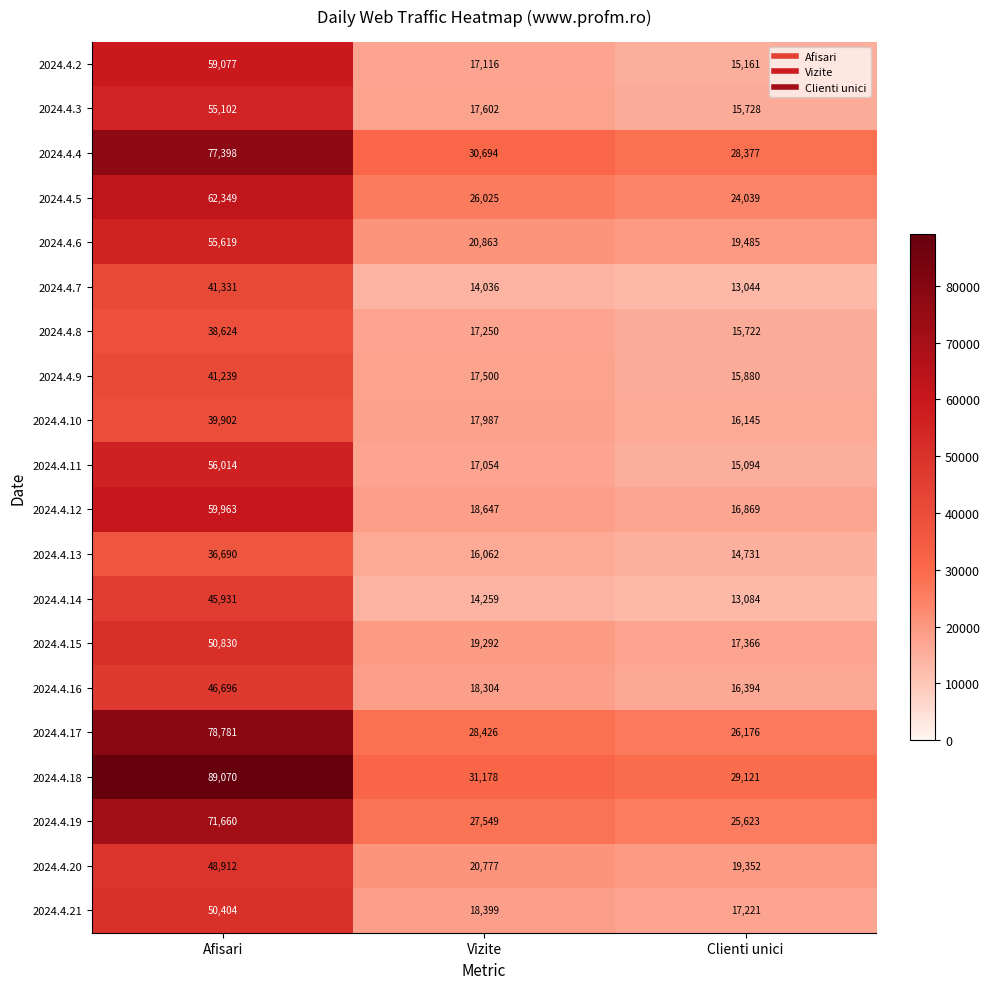

Where is 2024.4.11 nearest to the value 35554?

Vizite